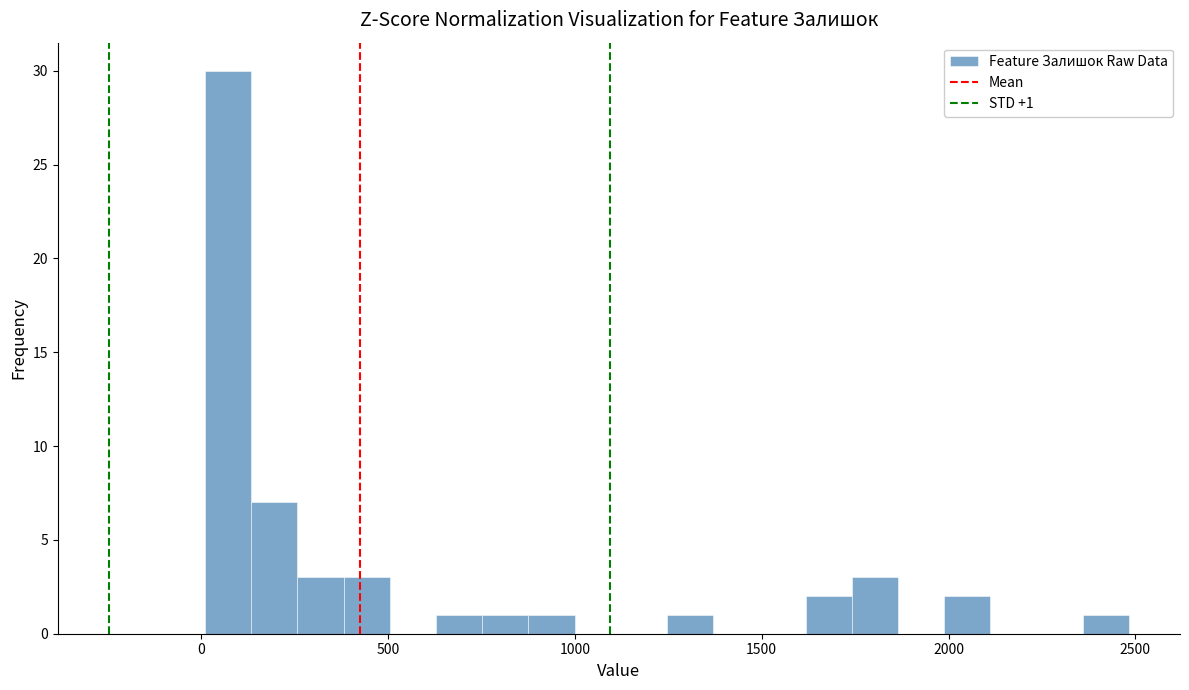

Around what value on the x-axis is the tallest bar? Give the approximate position of its centre, as read against the axis.

50